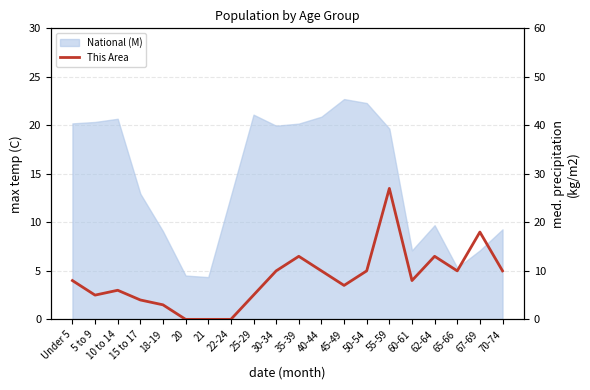

True or false: there are more than 1 points higher than both neighbors.

True